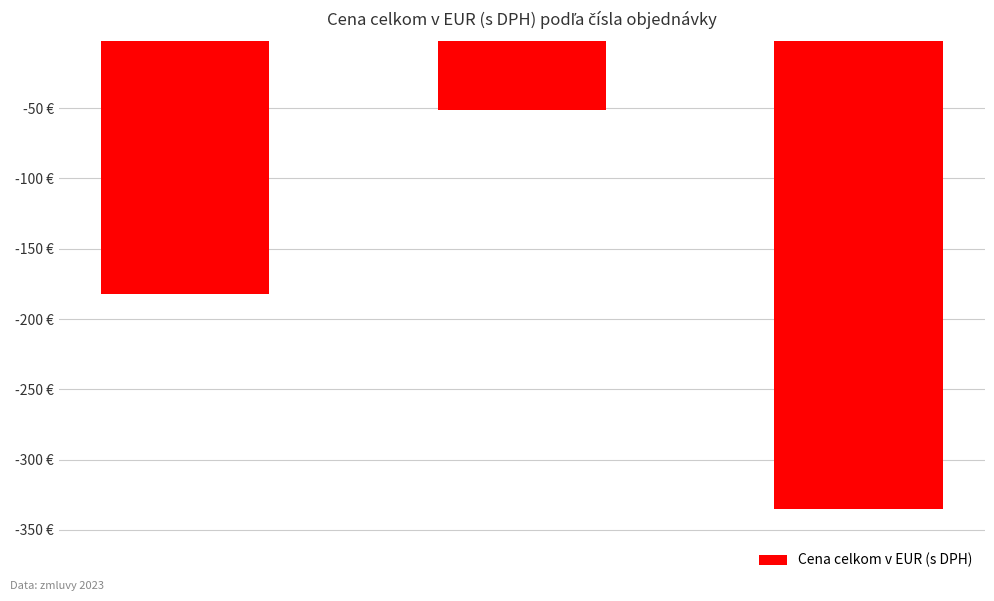

What is the label of the 1st bar from the left?

R/2023/25